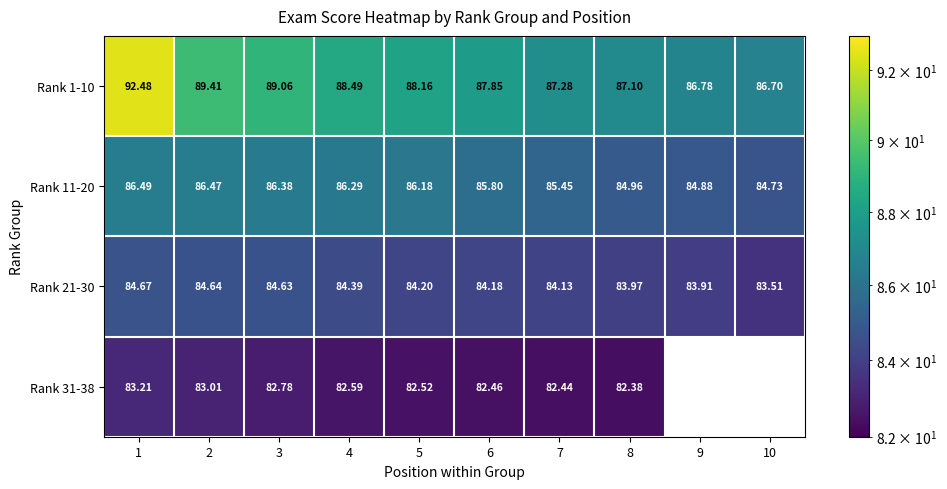

True or false: Rank 11-20 has a value of 148.0 at 9.

False